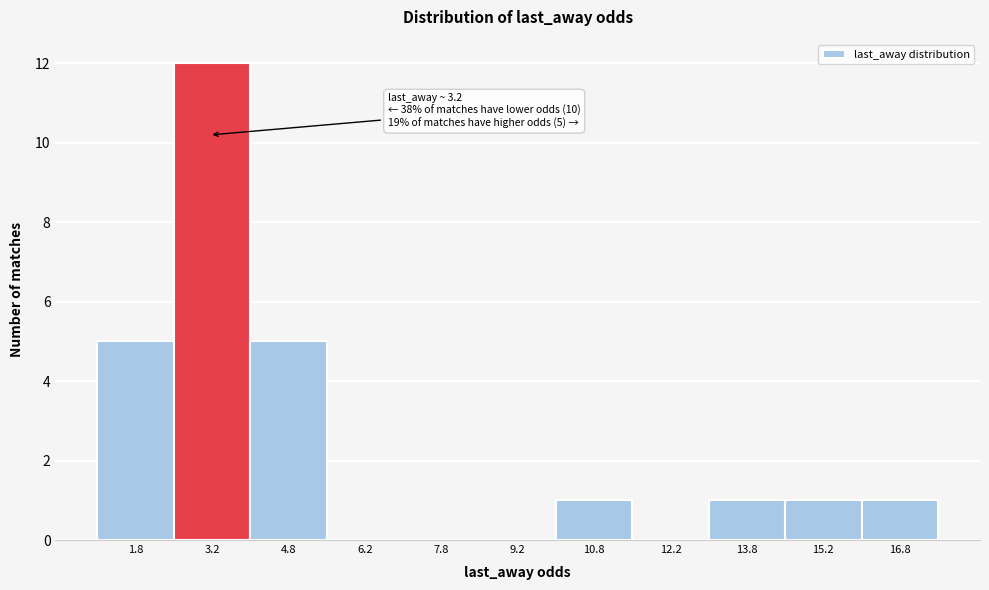

Over which range of the x-axis is the bar tallest?

2.5 to 4.0